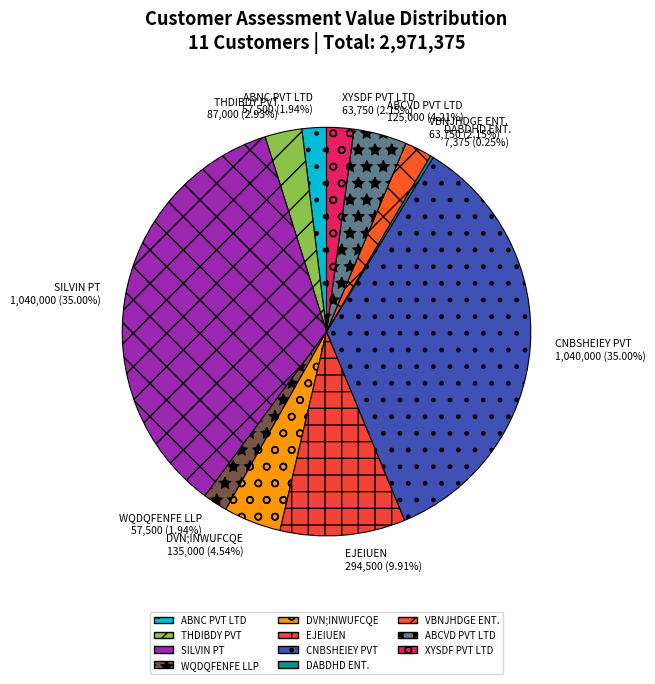

Is CNBSHEIEY PVT the majority of the pie?

No